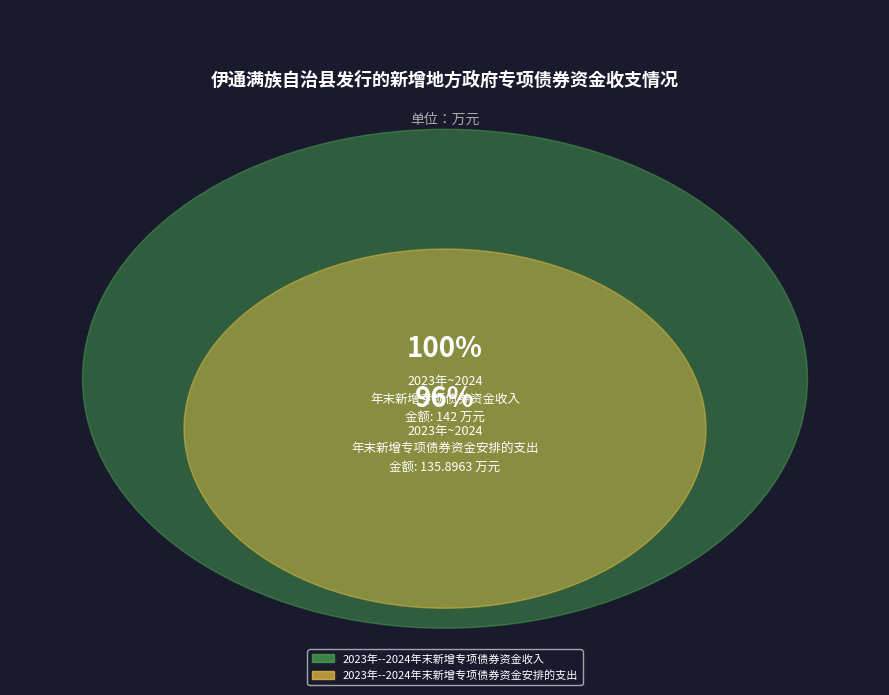

Between 2023年--2024年末新增专项债券资金收入 and 2023年--2024年末新增专项债券资金安排的支出, which is larger?

2023年--2024年末新增专项债券资金收入